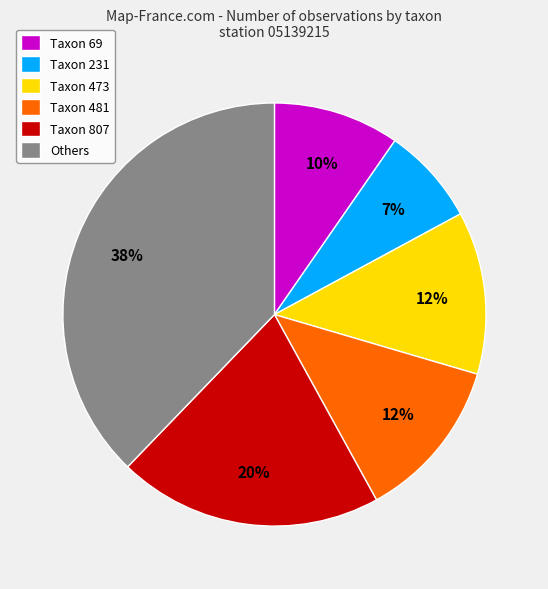

What is the ratio of the value at Taxon 231 to the value at Taxon 481?

0.6